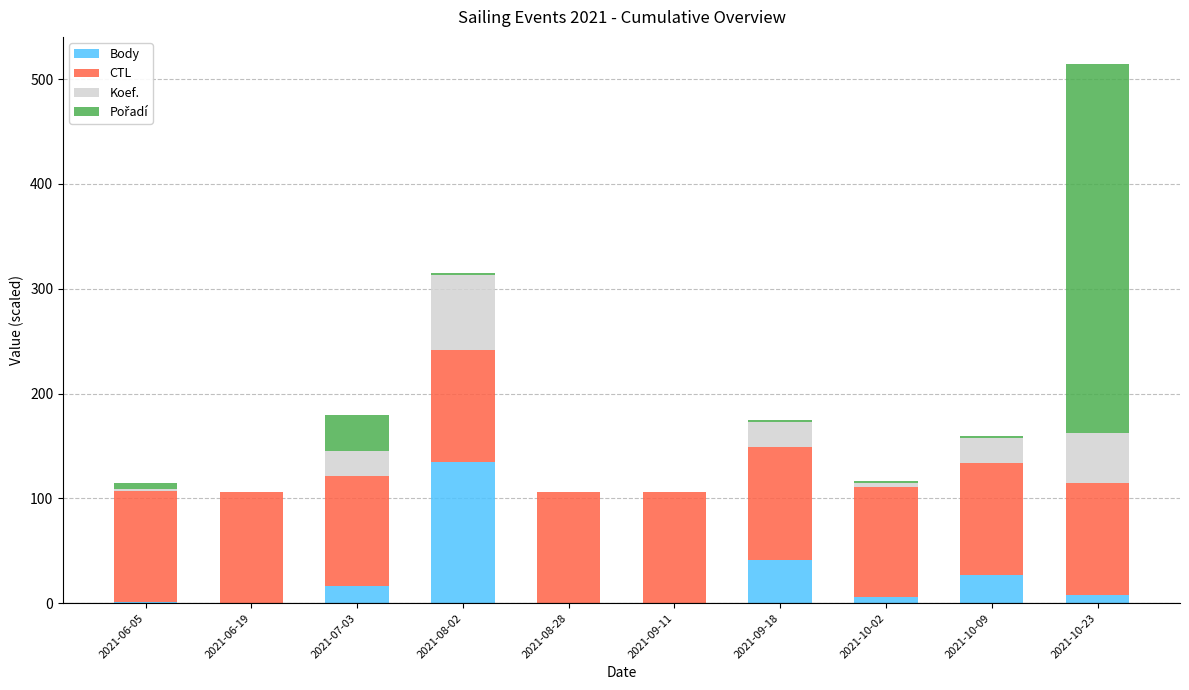

What is the maximum value for Body?

134.2